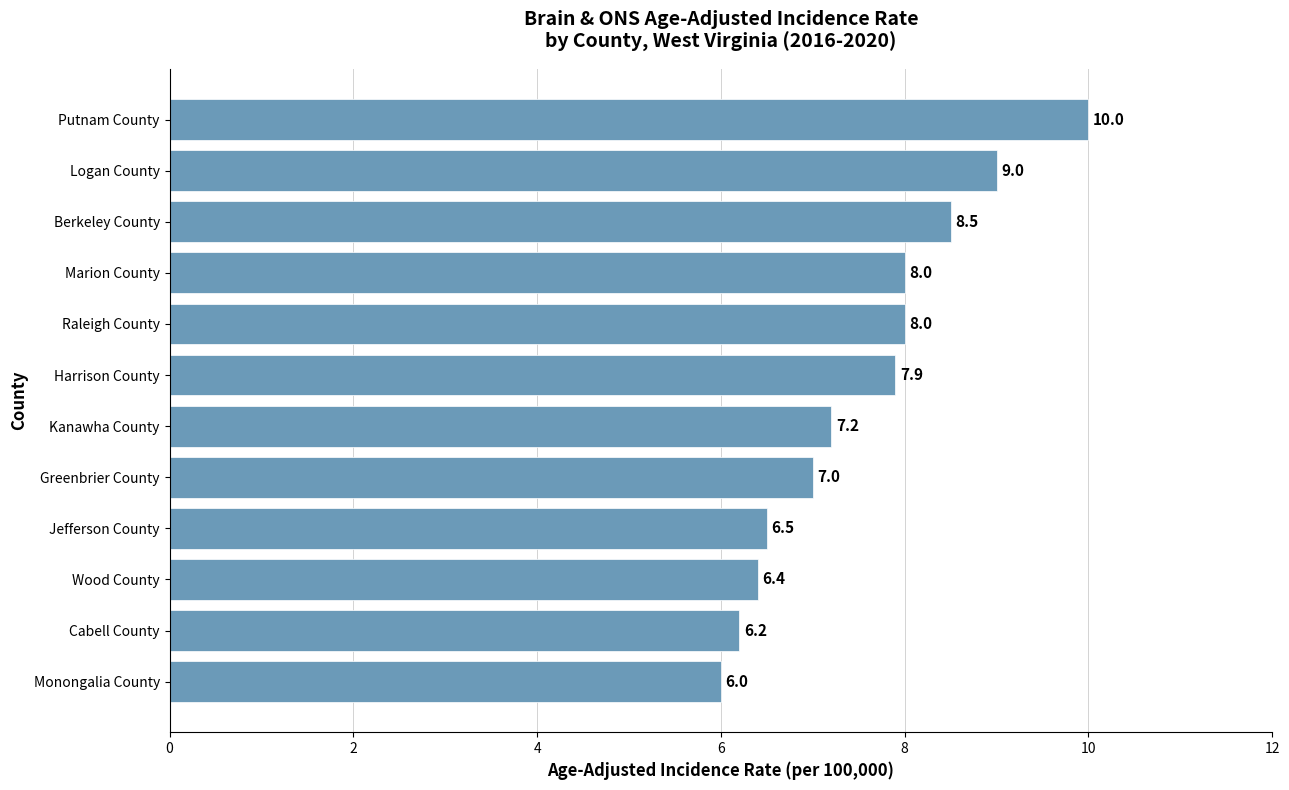

What is the approximate value at Wood County?

6.4